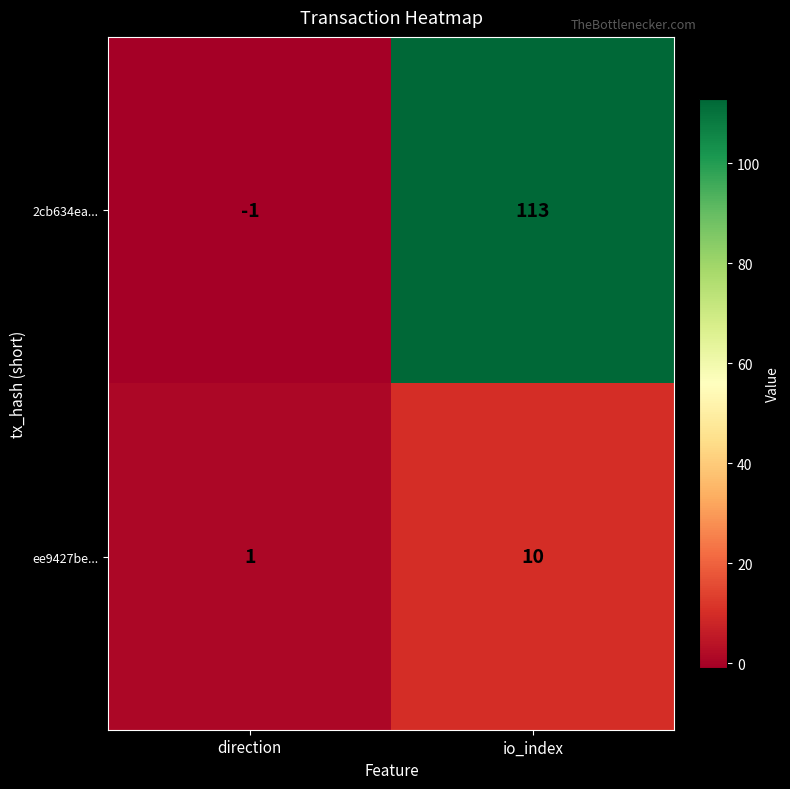

True or false: ee9427be... has a value of 10 at io_index.

True